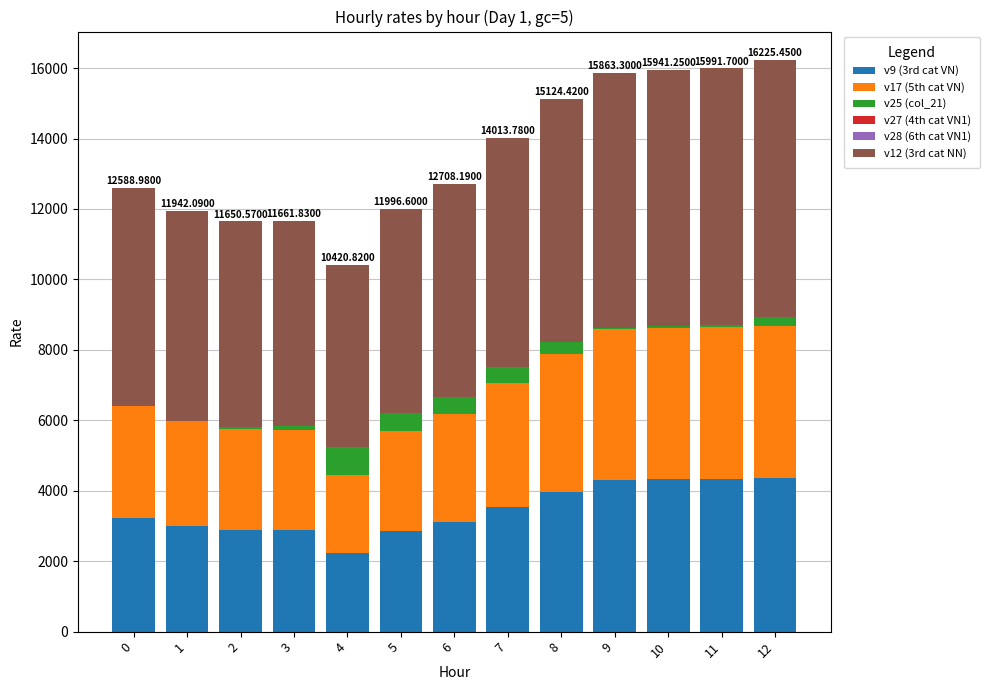

What is the total value across all series at 8?

15124.4